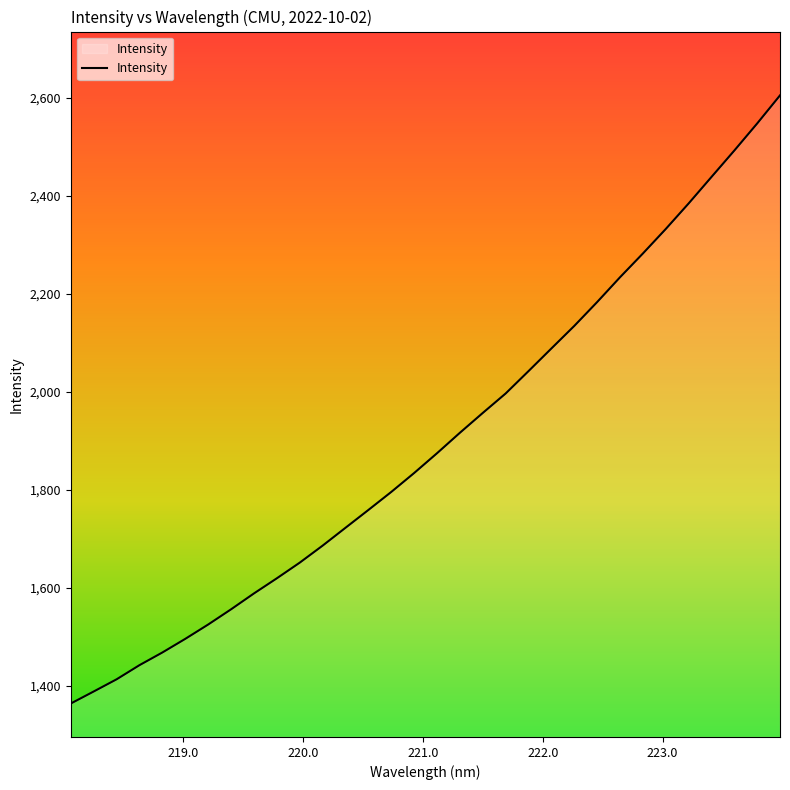

How many values exceed 1874?

16